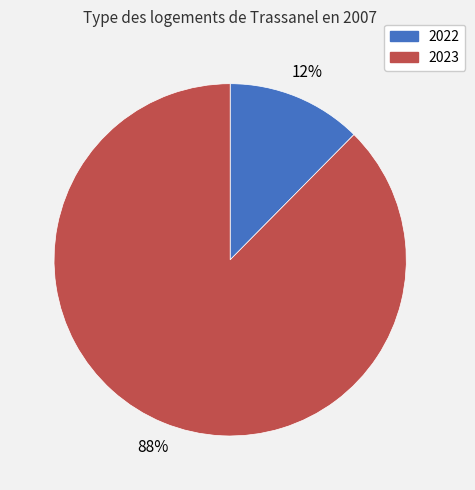

To the nearest percent, what percentage of the pie is 2022?

12%